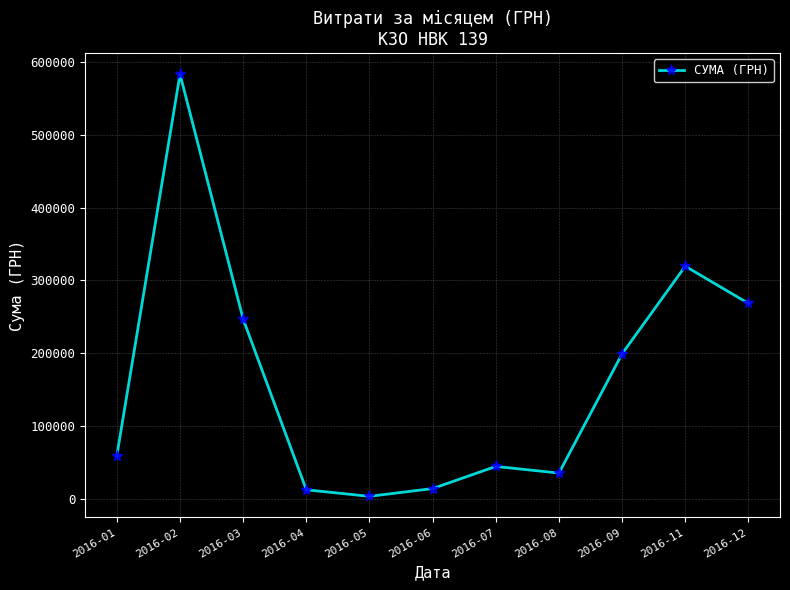

Approximately how many times larger is the value at 2016-05 compared to 2016-06?

0.2